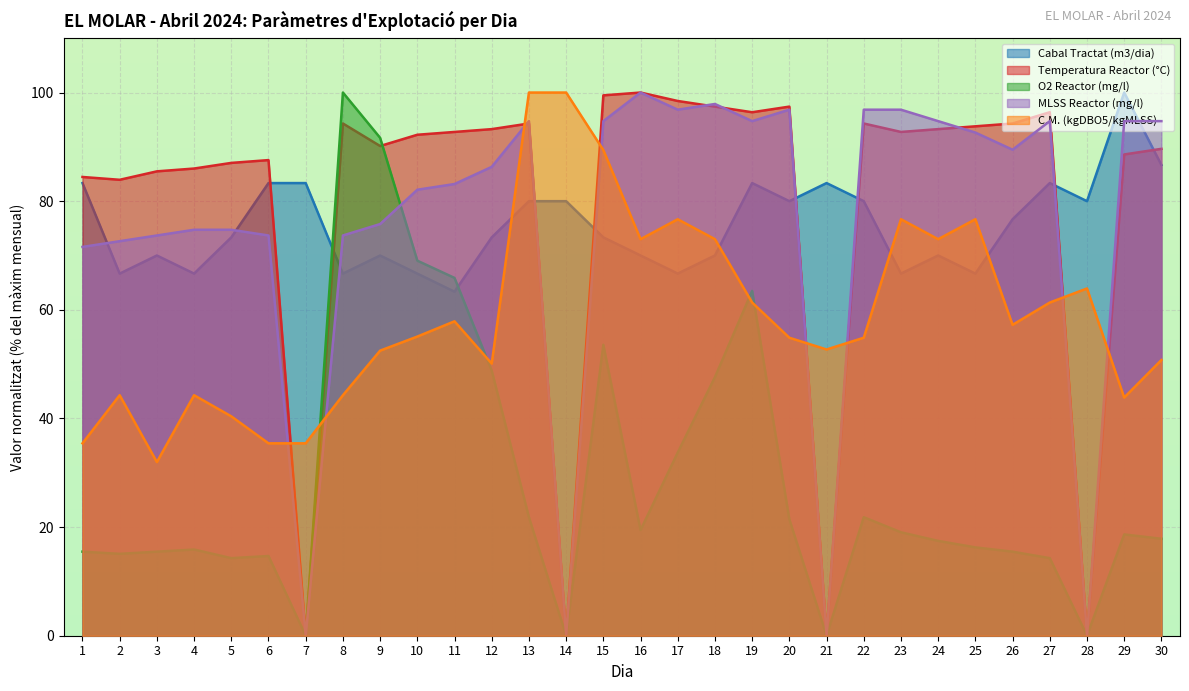

What is the average value of the Cabal Tractat (m3/dia) series?

75.4